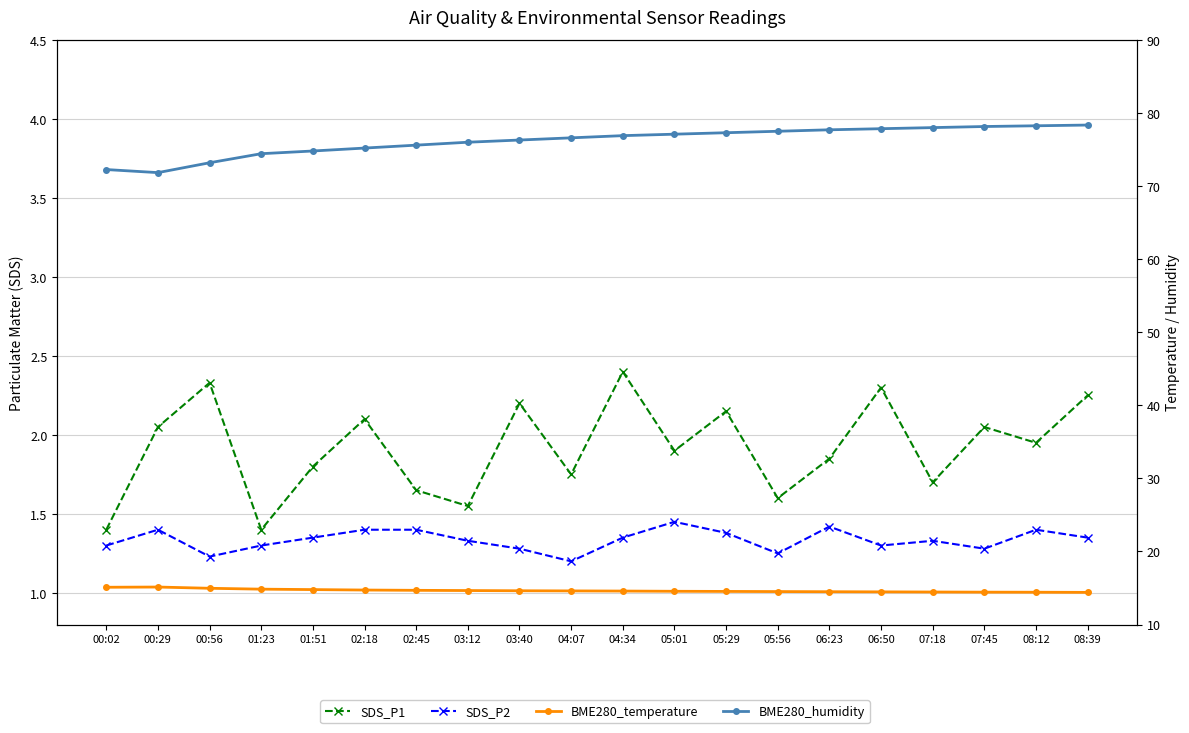

What is the difference between the highest and lowest values at 01:23?

73.1